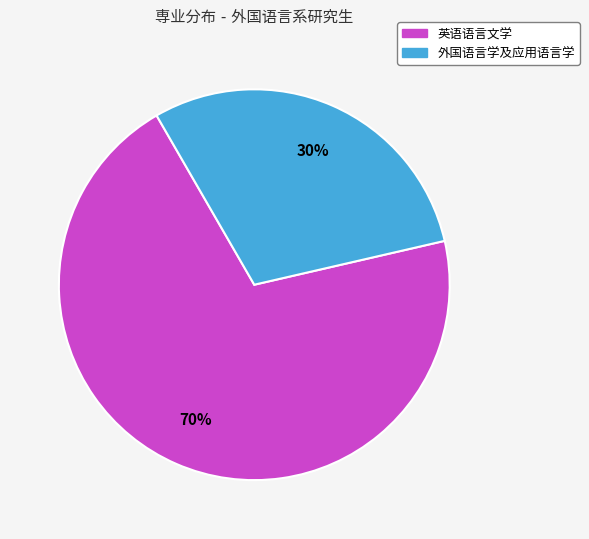

To the nearest percent, what is the average slice percentage?

50%